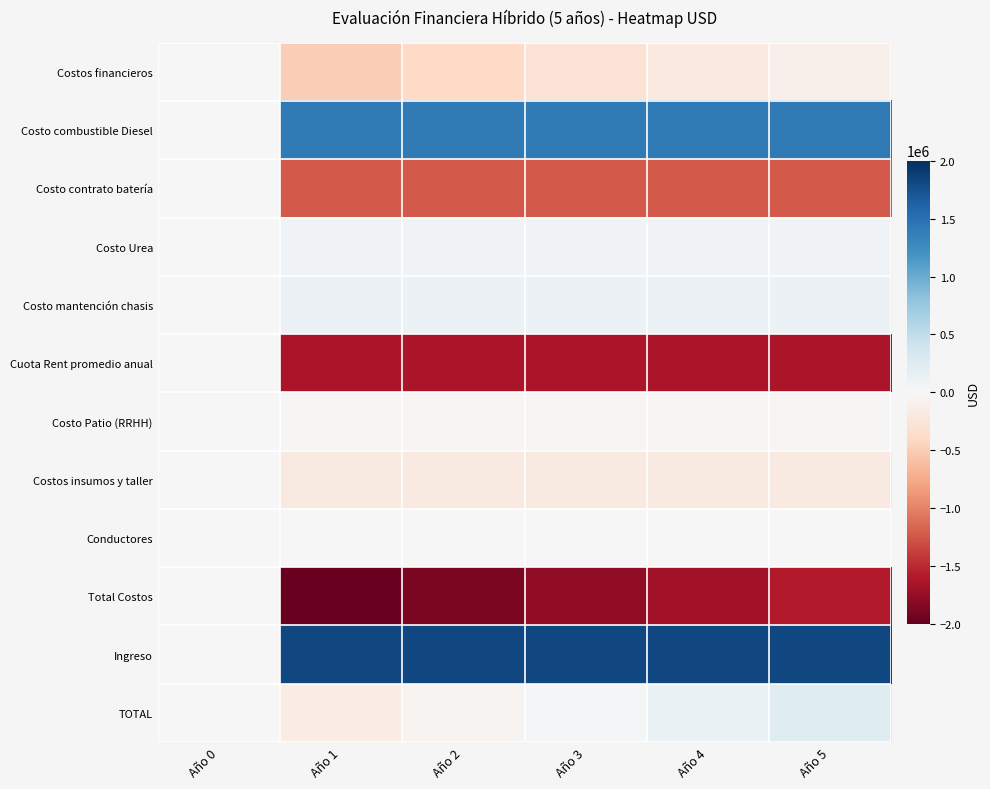

How many distinct data groups are displayed?

12